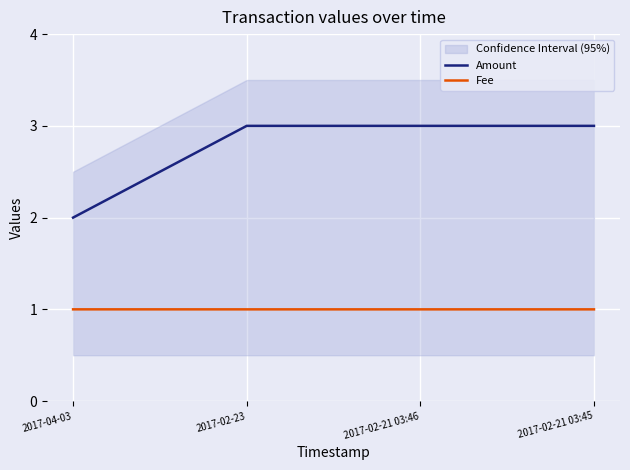

True or false: Fee and Amount intersect in this chart.

False